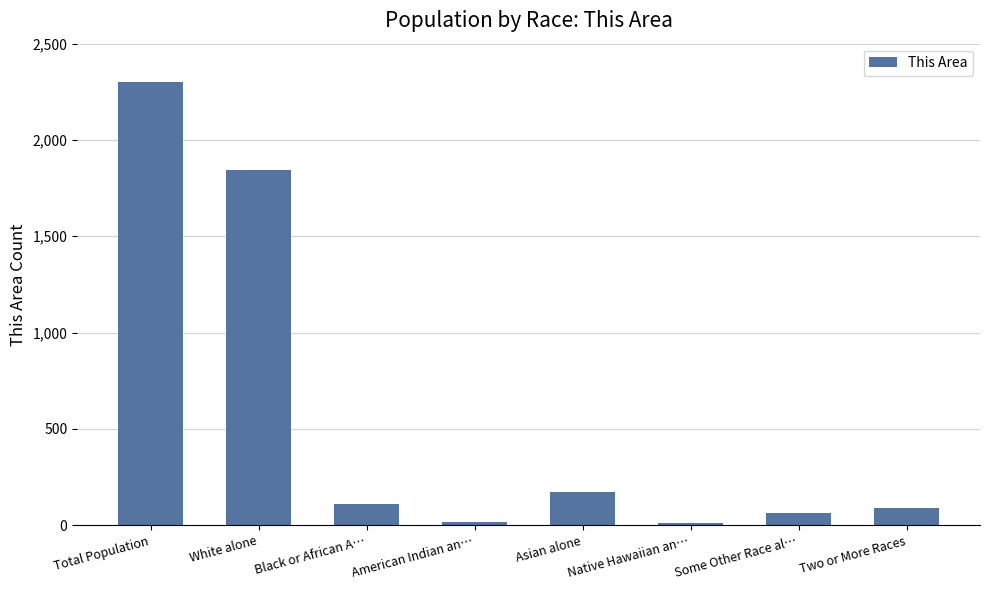

What is the greatest value displayed?

2300